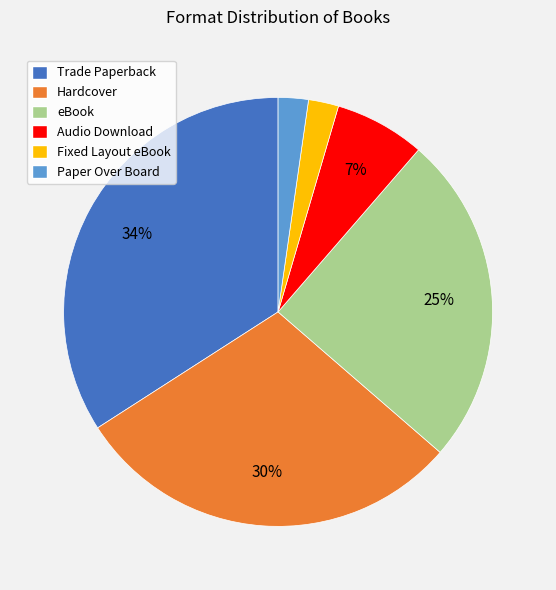

True or false: Hardcover accounts for 23% of the total.

False